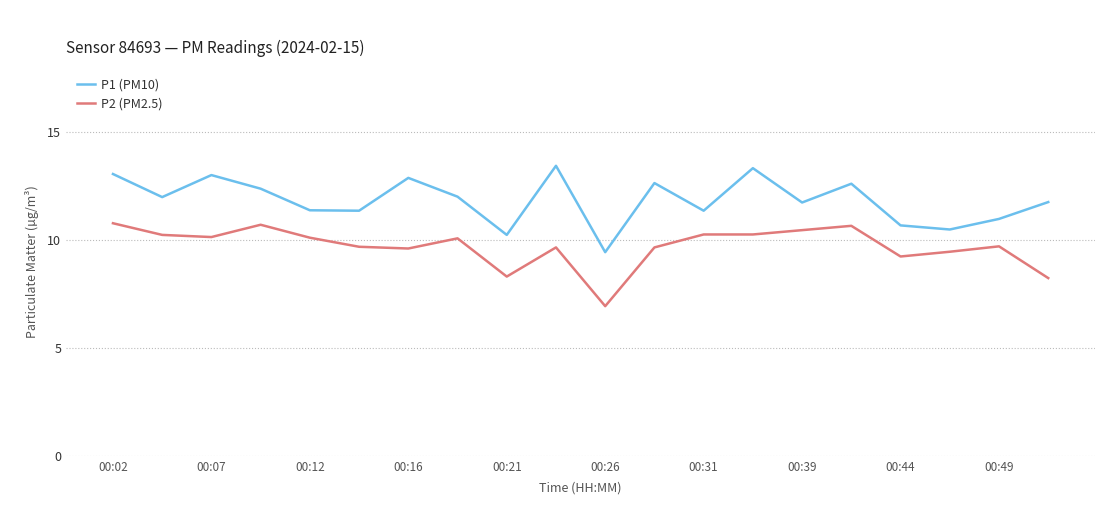

True or false: P2 (PM2.5) and P1 (PM10) cross at least once.

False